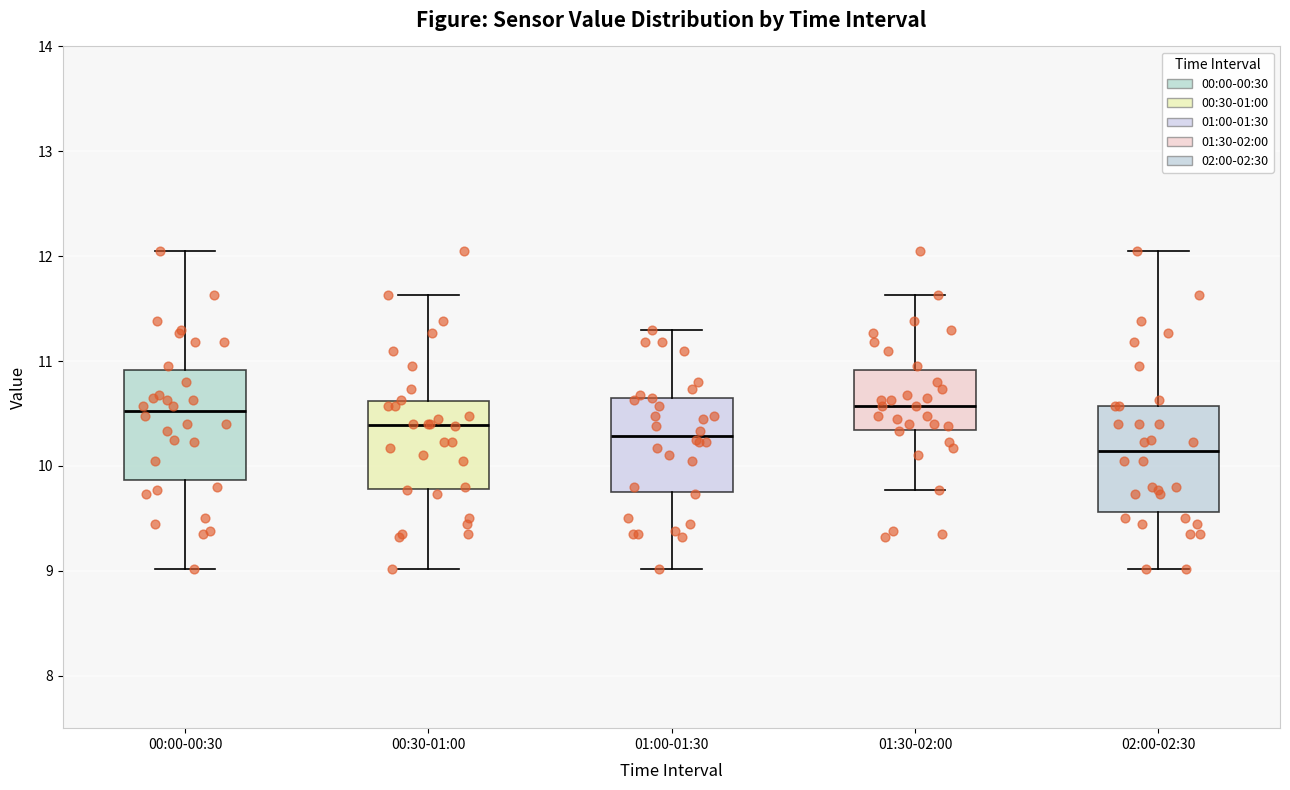

Which box's median line is the lowest?

02:00-02:30